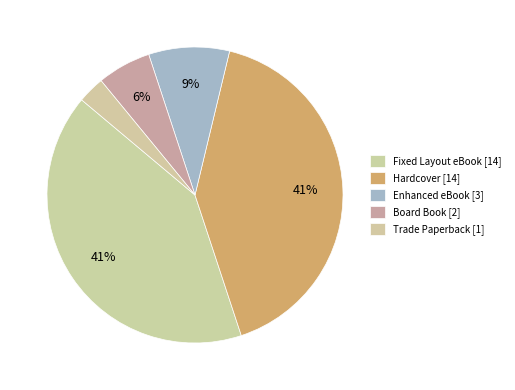

To the nearest percent, what percentage of the pie is Fixed Layout eBook?

41%